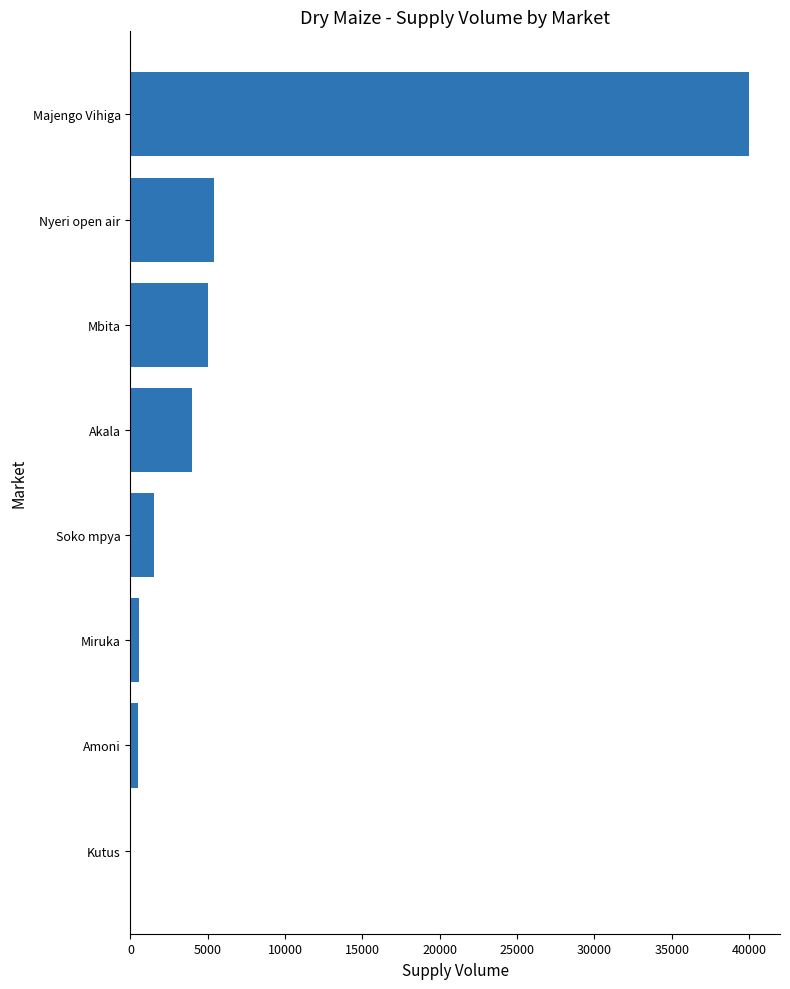

Are the bars horizontal?

Yes